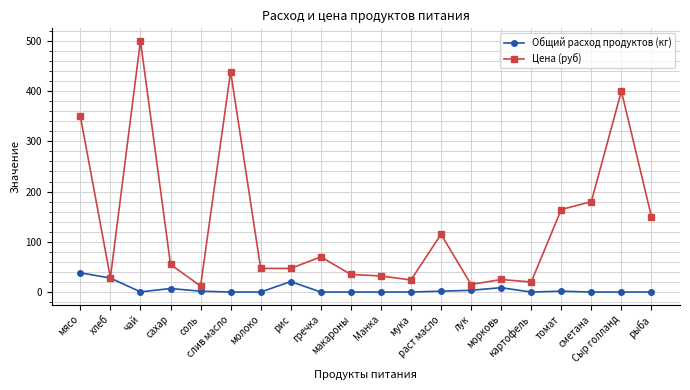

What is the lowest value of the Цена (руб) series?

12.0